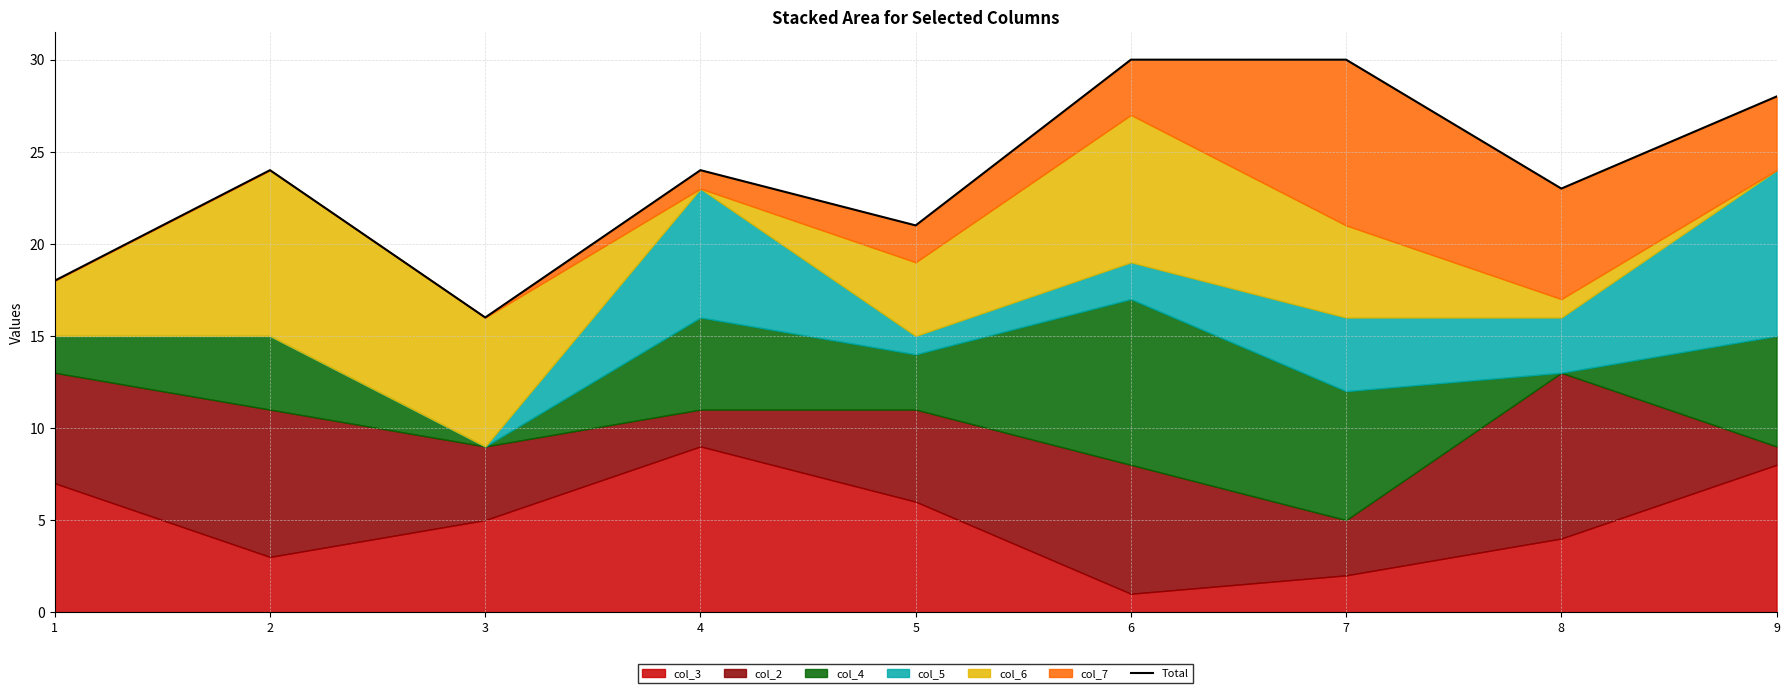

Is it true that the value at 7 is 53?

False